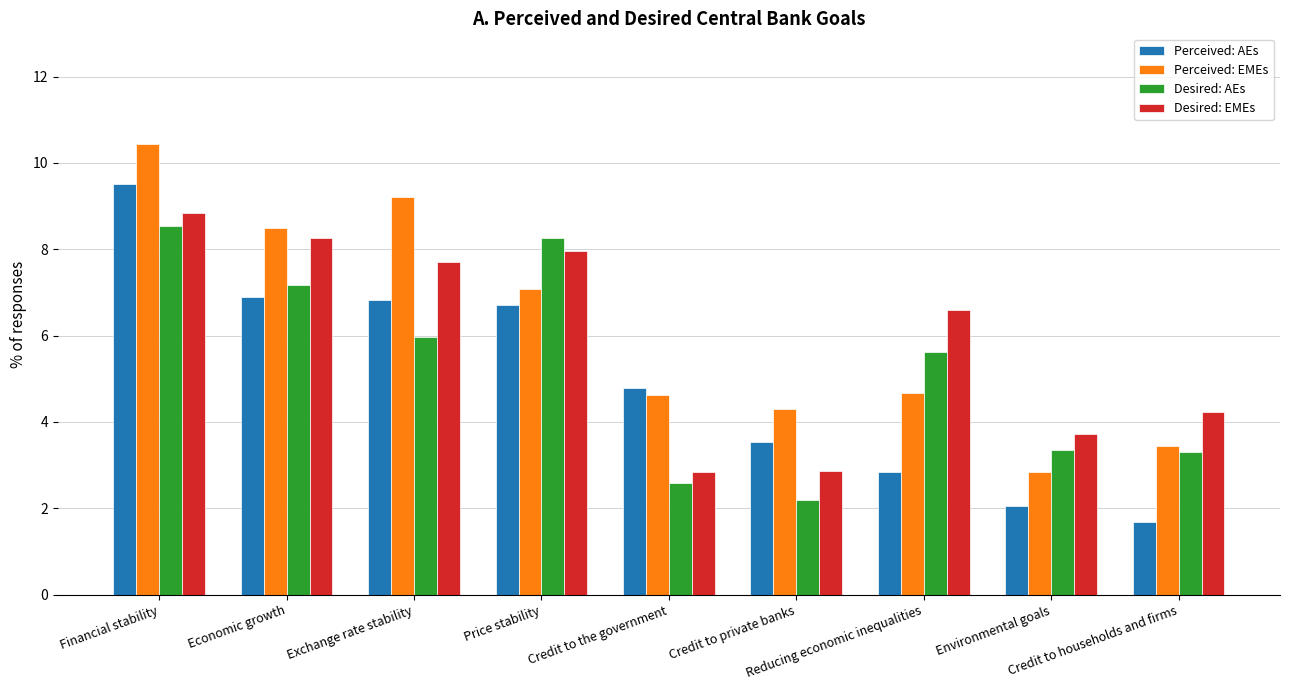

How many bars are there in total?

36